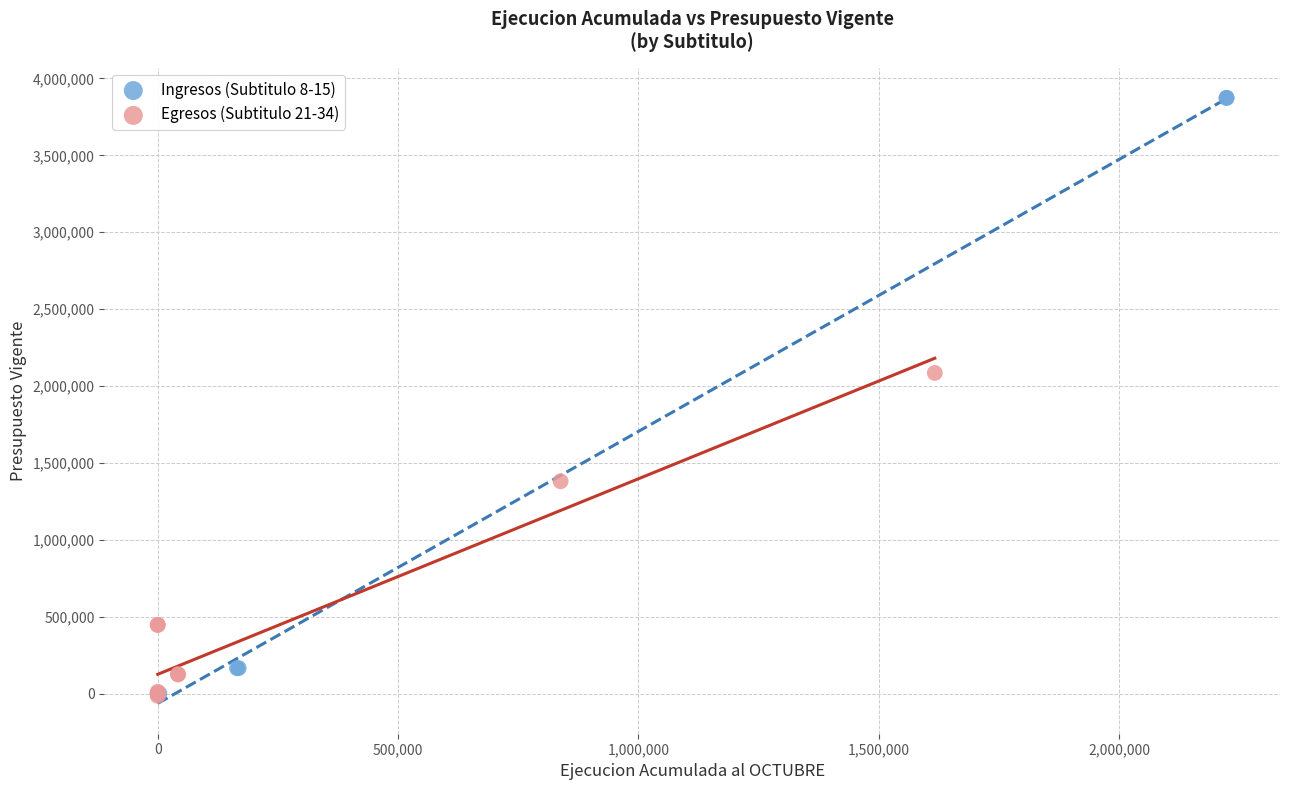

Which series contains the highest Y value?

Ingresos (Subtitulo 8-15)